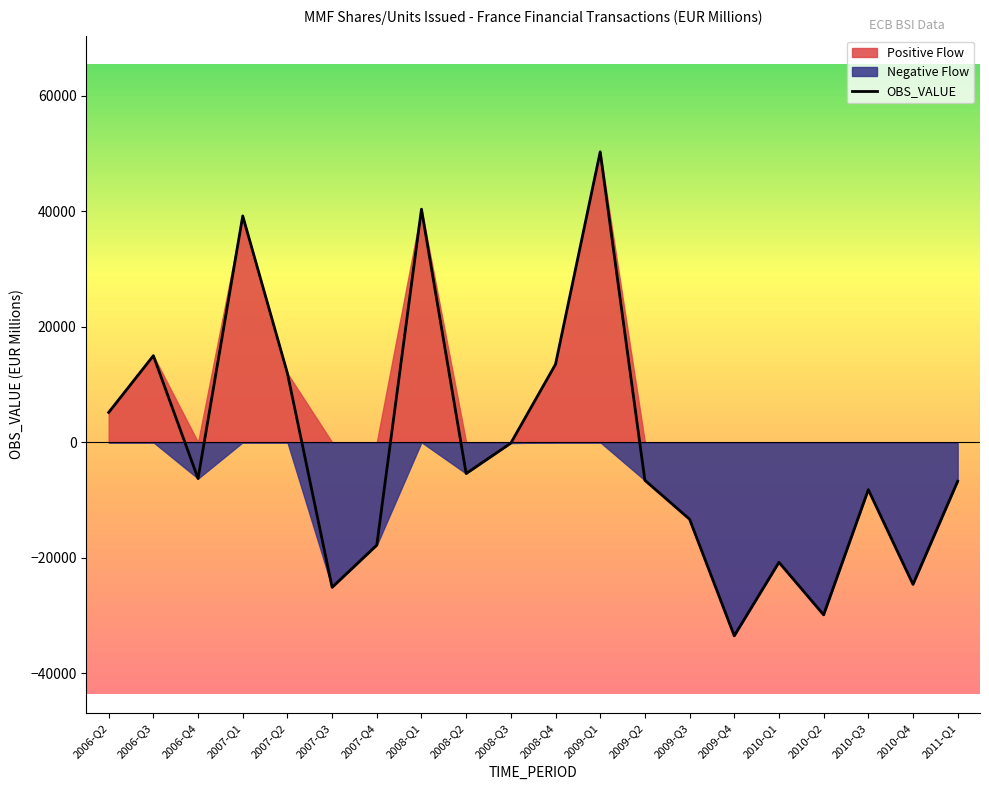

Which category has the lowest value in the Negative Flow series?

2009-Q4